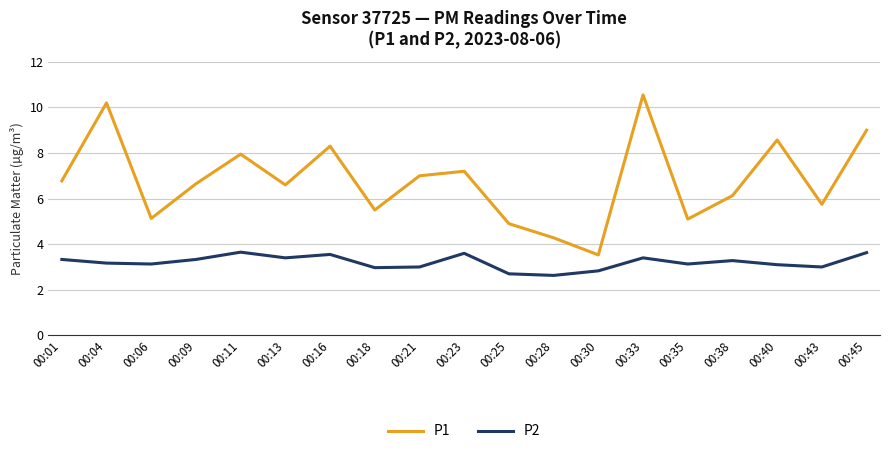

What is the maximum value shown in the chart?

10.6